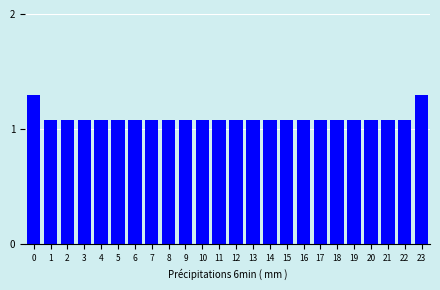

Reading left to right, extract all data points from this chart.

0=1.3	1=1.1	2=1.1	3=1.1	4=1.1	5=1.1	6=1.1	7=1.1	8=1.1	9=1.1	10=1.1	11=1.1	12=1.1	13=1.1	14=1.1	15=1.1	16=1.1	17=1.1	18=1.1	19=1.1	20=1.1	21=1.1	22=1.1	23=1.3